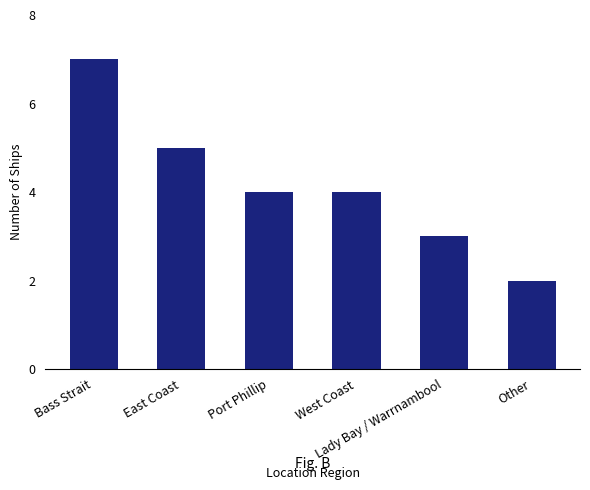

Is it true that the value at Bass Strait is 7?

True